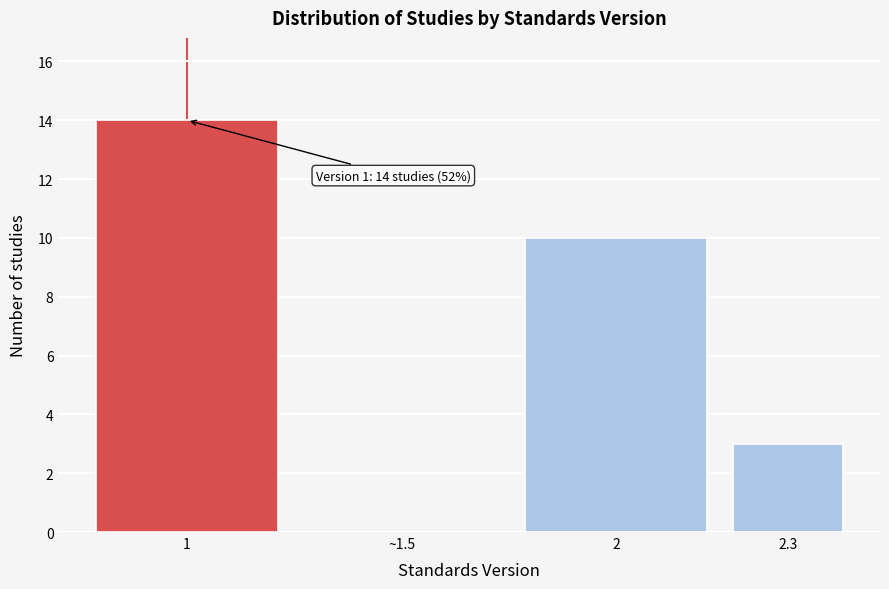

Reading left to right, list all the values displayed in this chart.

1=14	~1.5=0	2=10	2.3=3